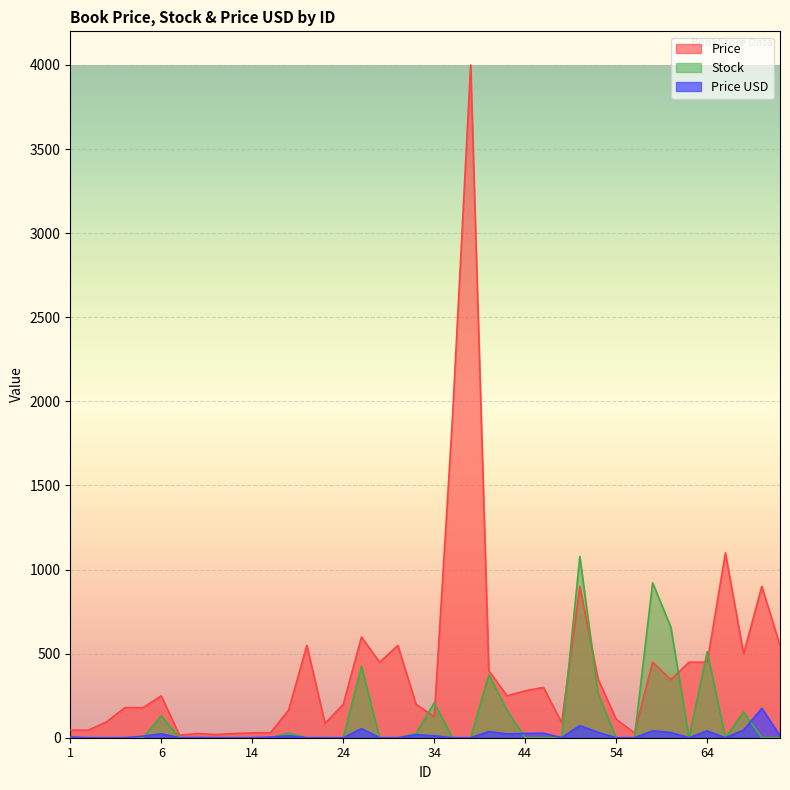

Is it true that Price equals 180.8 at 62?

False